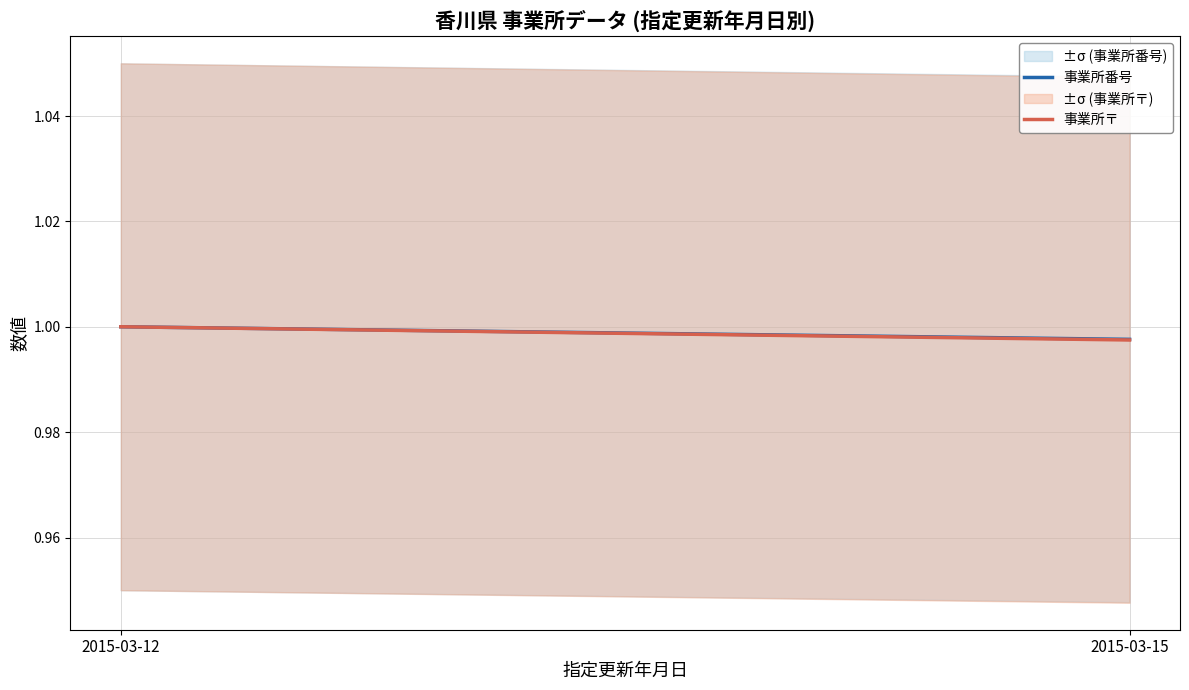

What is the value of the 事業所〒 point at the 1st from the left?

1.0